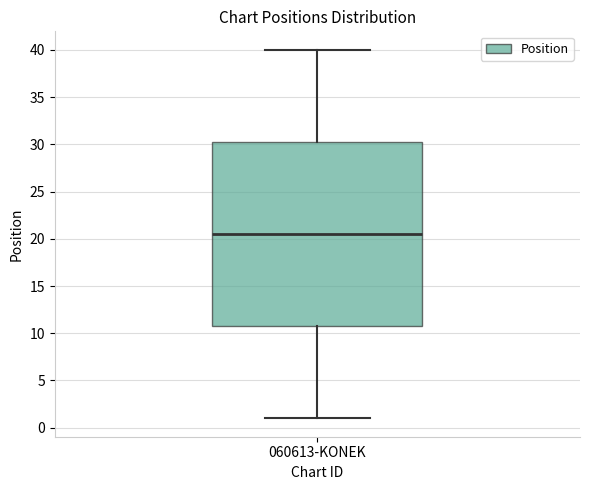

Transcribe this box plot: give where the median line is, the range the box spans, and where the two whiskers end, as read against the y-axis. The values are not printed on the chart, so give them approximately, as read against the axis.

median 20.5, box 11.0 to 30.5, whiskers 1.0 to 40.0